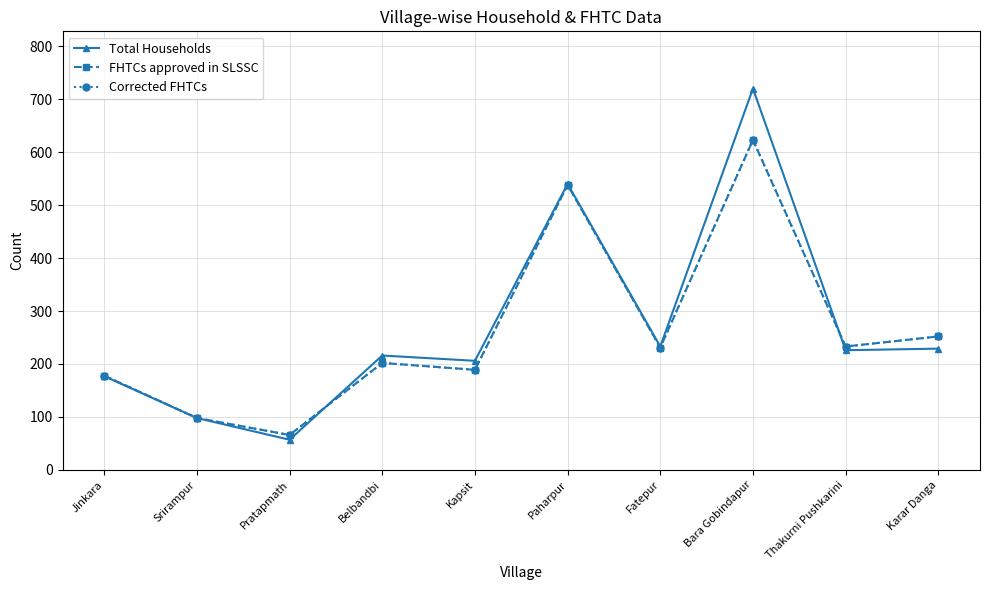

What is the difference between the highest and lowest values at Bara Gobindapur?

97